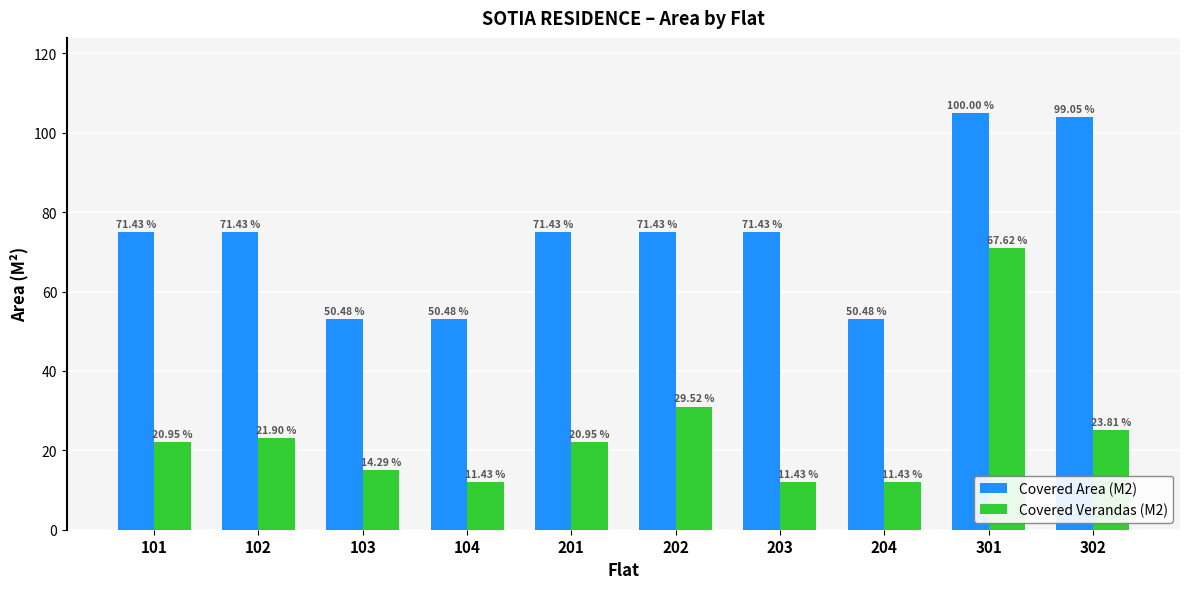

What is the difference between the Covered Area (M2) values at 104 and 201?

22